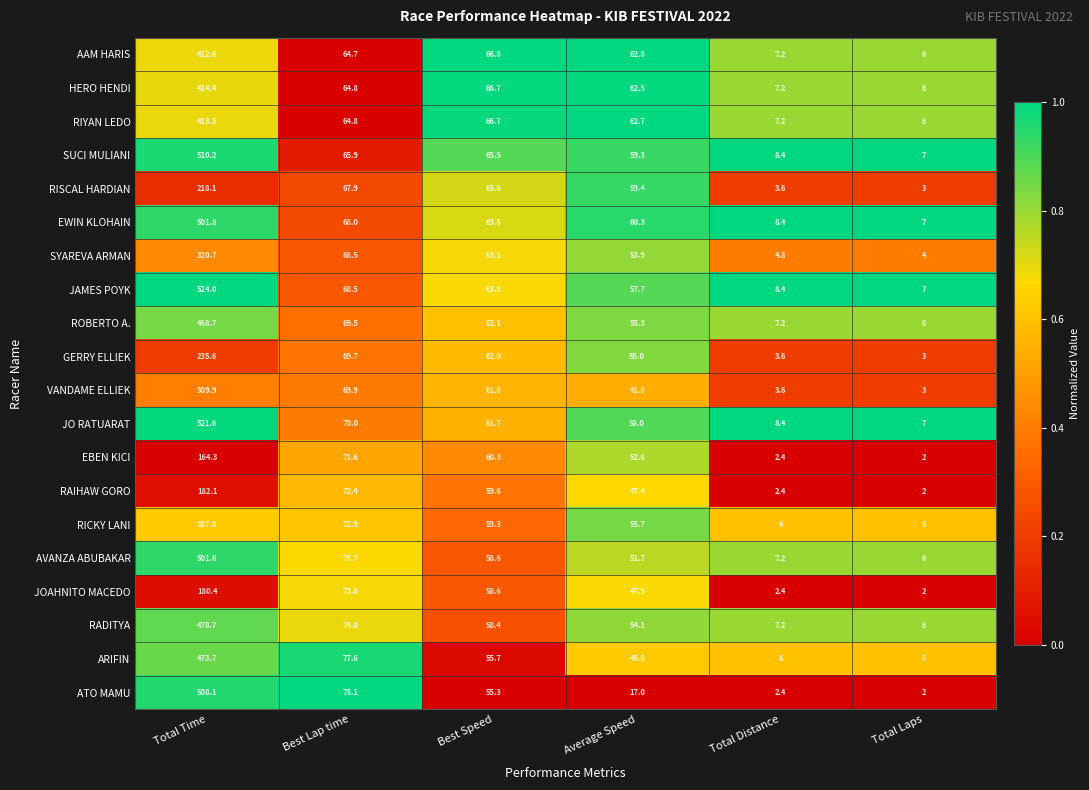

What is the sum of the VANDAME ELLIEK values at Total Distance and Best Lap time?

73.5